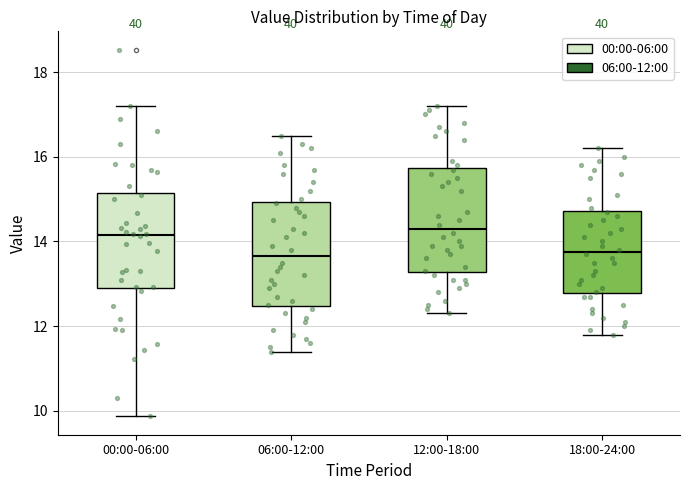

Reading left to right, transcribe this box plot: for each box, give where its median line is, the range the box spans, and where its two whiskers end, as read against the y-axis. The values are not printed on the chart, so give them approximately, as read against the axis.

00:00-06:00: median 14.2, box 13.0 to 15.2, whiskers 9.8 to 17.2
06:00-12:00: median 13.6, box 12.4 to 15.0, whiskers 11.4 to 16.6
12:00-18:00: median 14.4, box 13.2 to 15.8, whiskers 12.4 to 17.2
18:00-24:00: median 13.8, box 12.8 to 14.8, whiskers 11.8 to 16.2